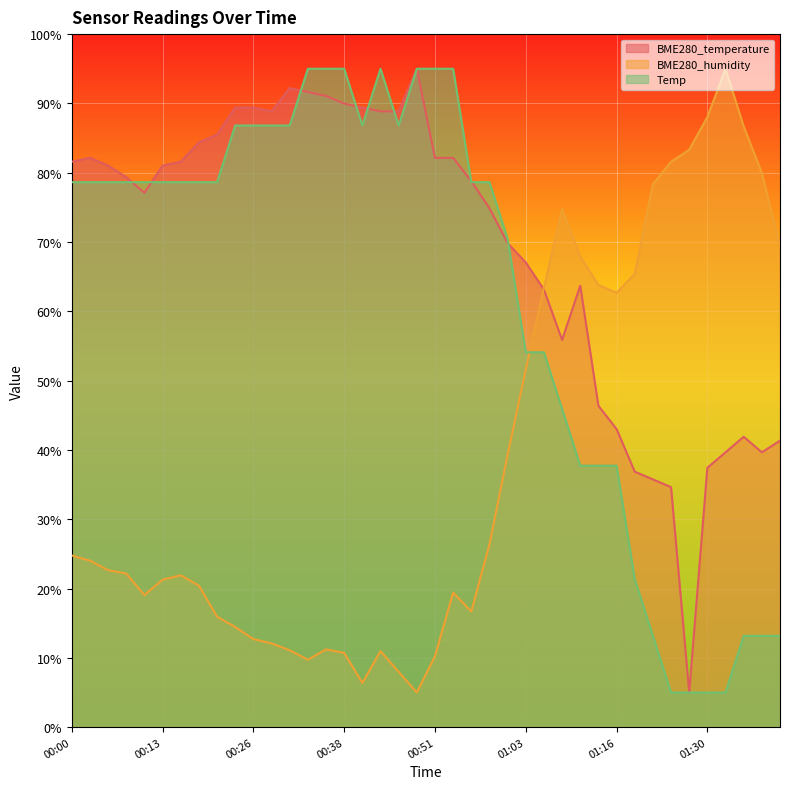

True or false: BME280_temperature has more than 0 interior local peaks.

True